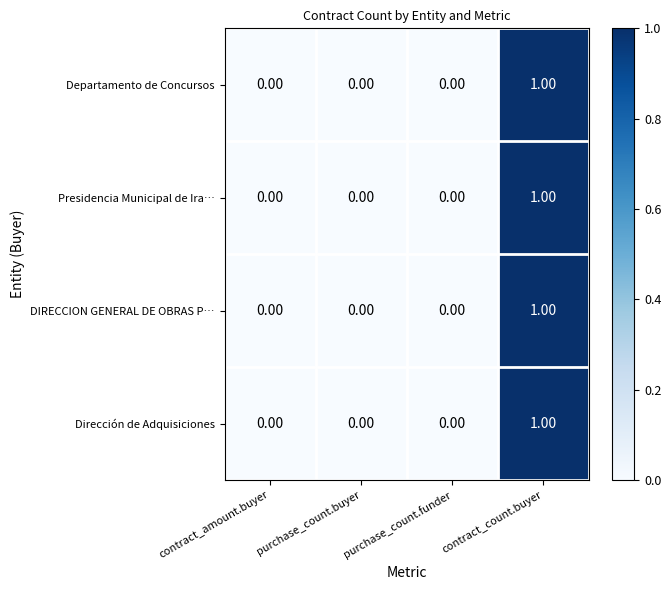

Is the value of Departamento de Concursos at contract_count.buyer greater than the value of Dirección de Adquisiciones at purchase_count.funder?

Yes